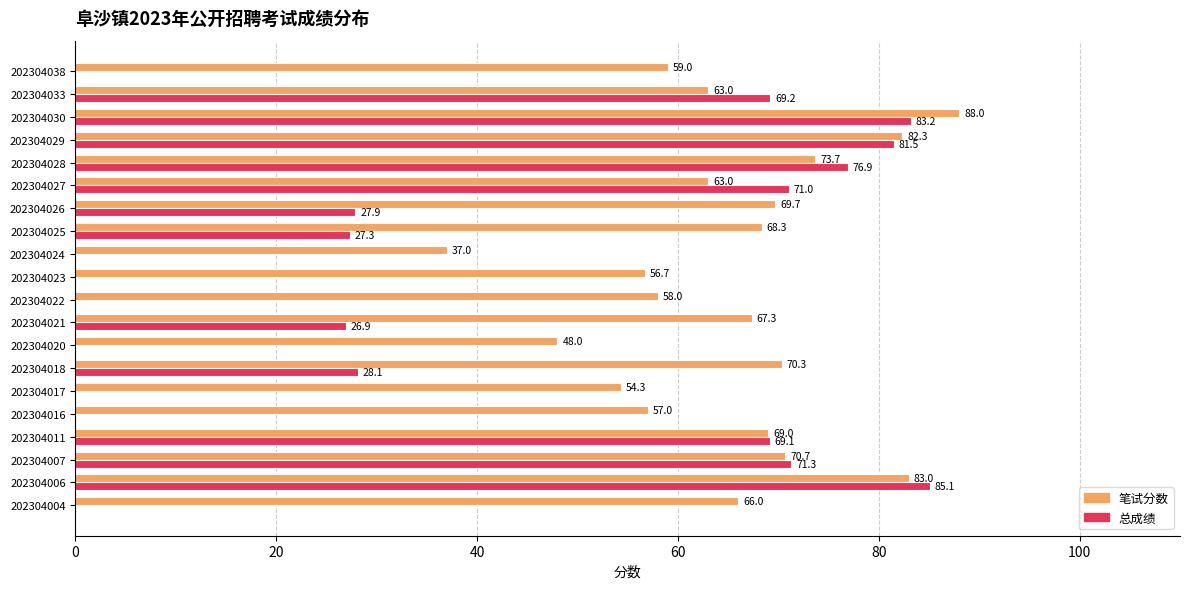

Which category has the highest value across all series?

202304030